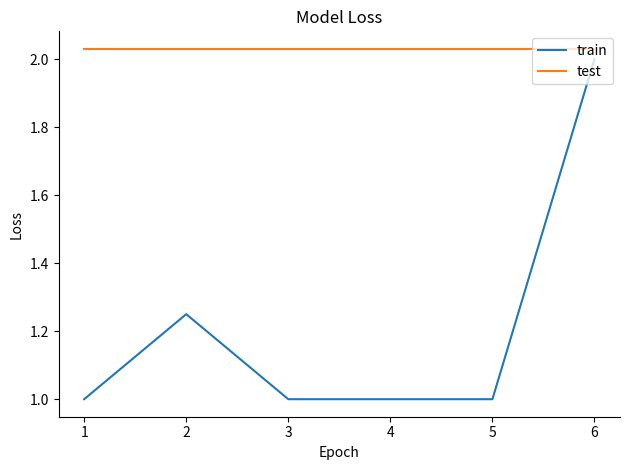

True or false: train and test intersect in this chart.

False